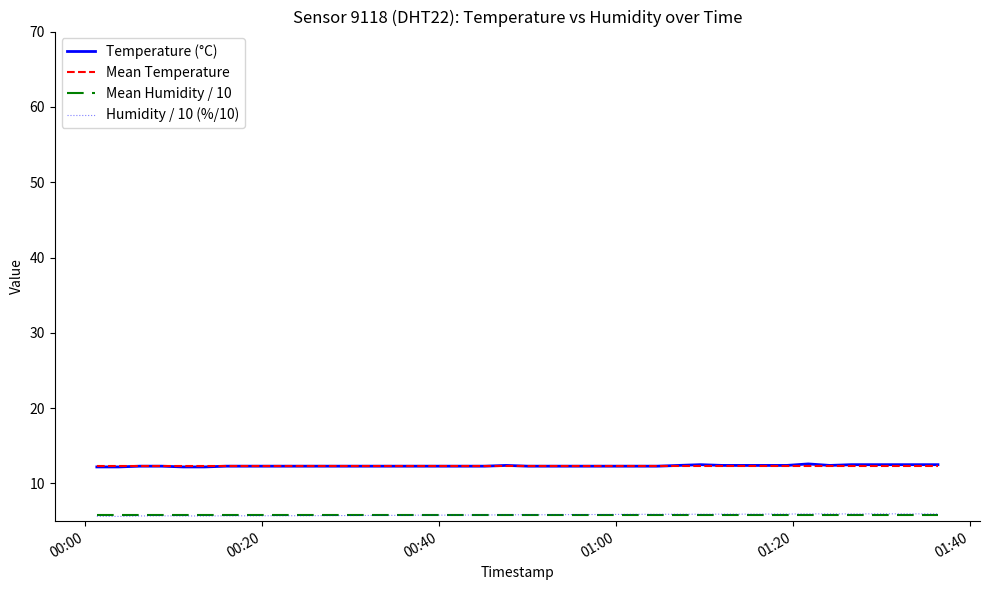

What is the difference between the maximum and second lowest values in the Temperature (°C) series?

0.4